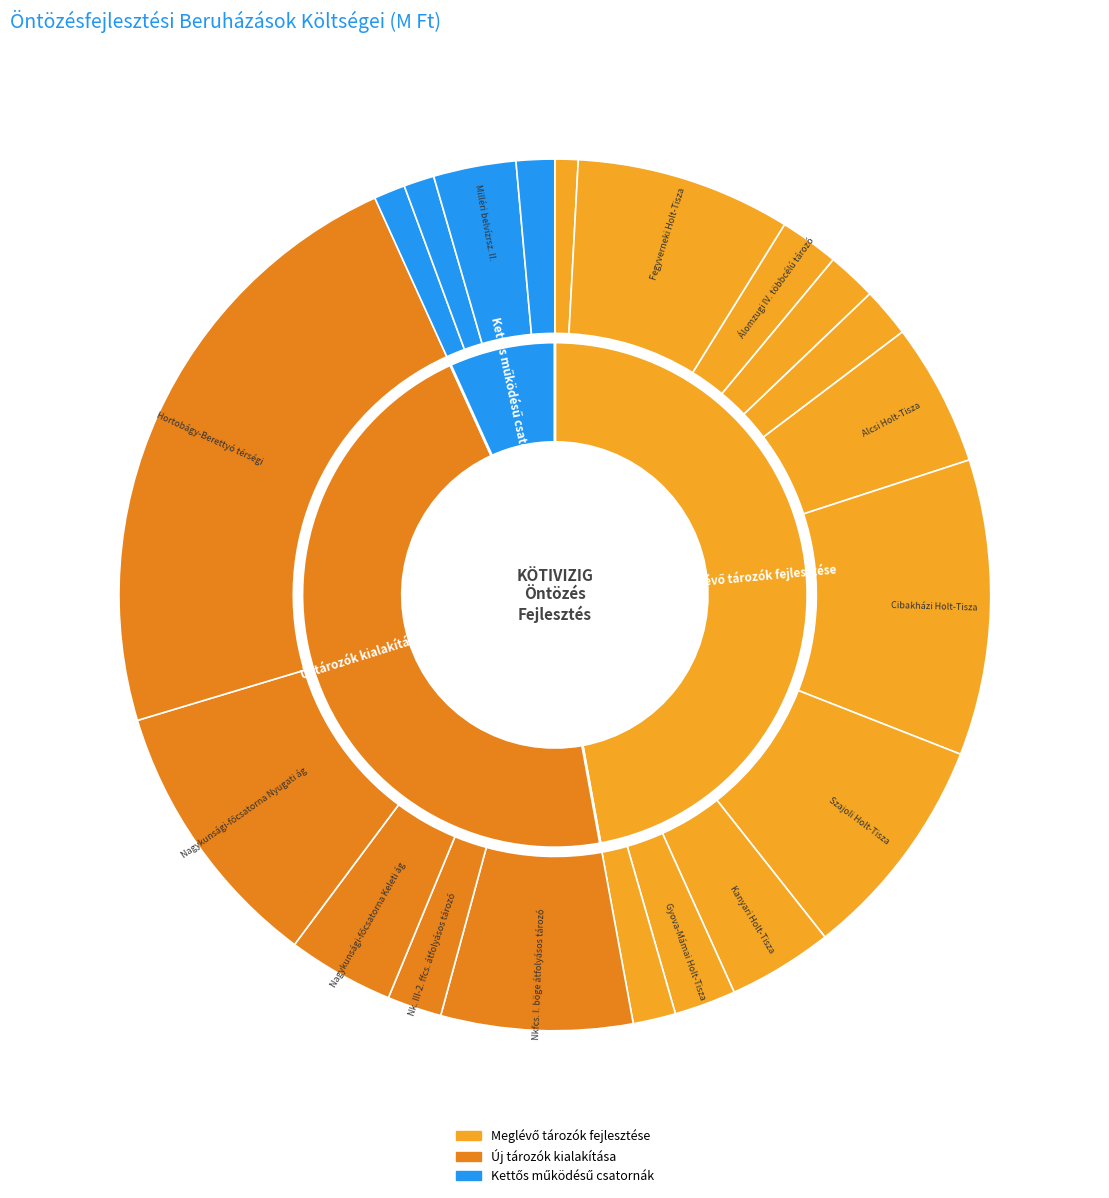

Which category has the biggest portion of the pie?

Hortobágy-Berettyó térségi